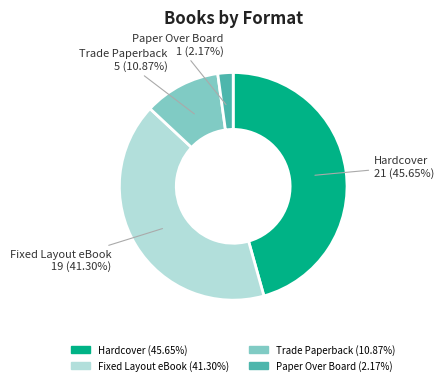

How many segments does this pie chart have?

4